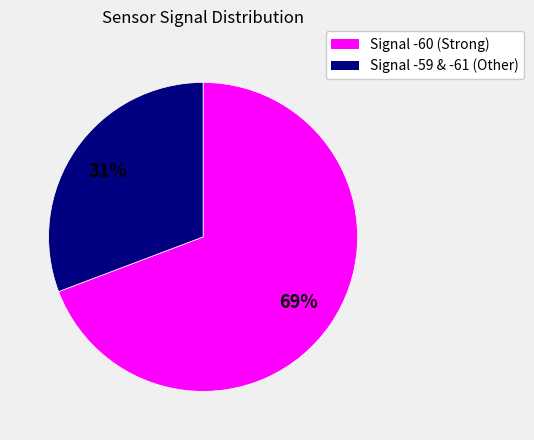

To the nearest percent, what is the average slice percentage?

50%